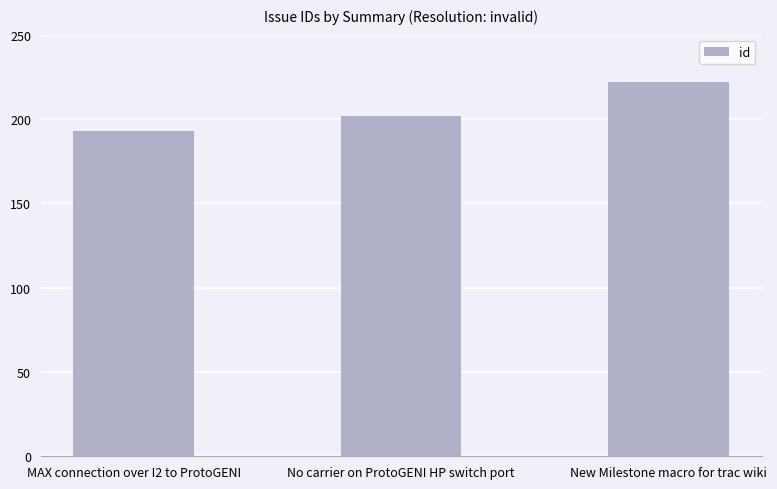

Between No carrier on ProtoGENI HP switch port and New Milestone macro for trac wiki, which is larger?

New Milestone macro for trac wiki